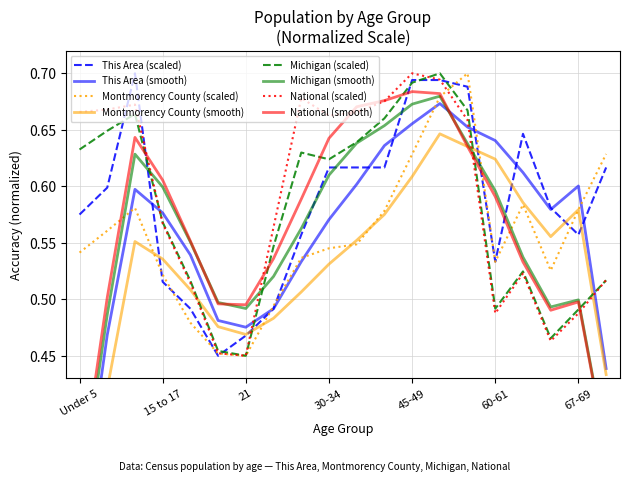

At which label is Michigan closest to 0?

21